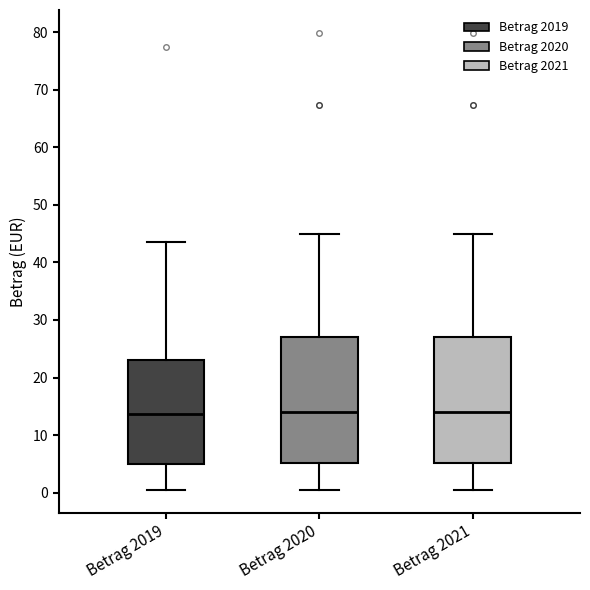

Reading left to right, transcribe this box plot: for each box, give where its median line is, the range the box spans, and where its two whiskers end, as read against the y-axis. The values are not printed on the chart, so give them approximately, as read against the axis.

Betrag 2019: median 14, box 5 to 23, whiskers 1 to 44
Betrag 2020: median 14, box 5 to 27, whiskers 1 to 45
Betrag 2021: median 14, box 5 to 27, whiskers 1 to 45